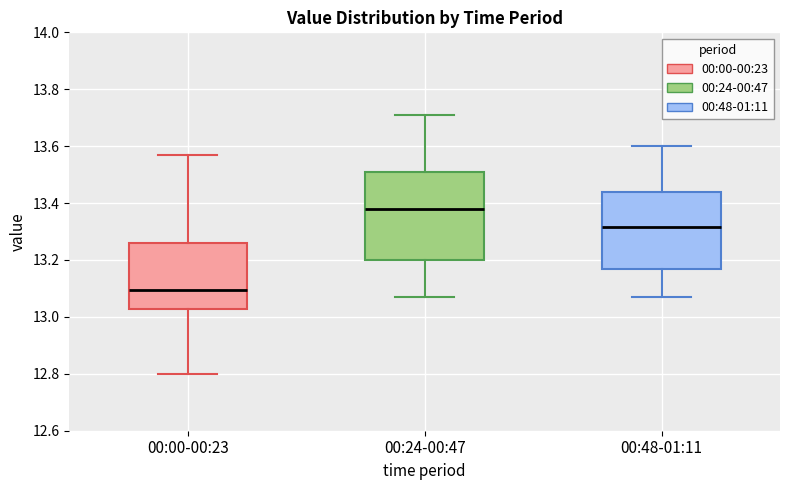

Reading left to right, read every box against the y-axis: the position of its median line, the range the box covers, and the ends of its whiskers. The values are not printed on the chart, so give them approximately, as read against the axis.

00:00-00:23: median 13.10, box 13.02 to 13.26, whiskers 12.80 to 13.58
00:24-00:47: median 13.38, box 13.20 to 13.52, whiskers 13.08 to 13.72
00:48-01:11: median 13.32, box 13.18 to 13.44, whiskers 13.08 to 13.60